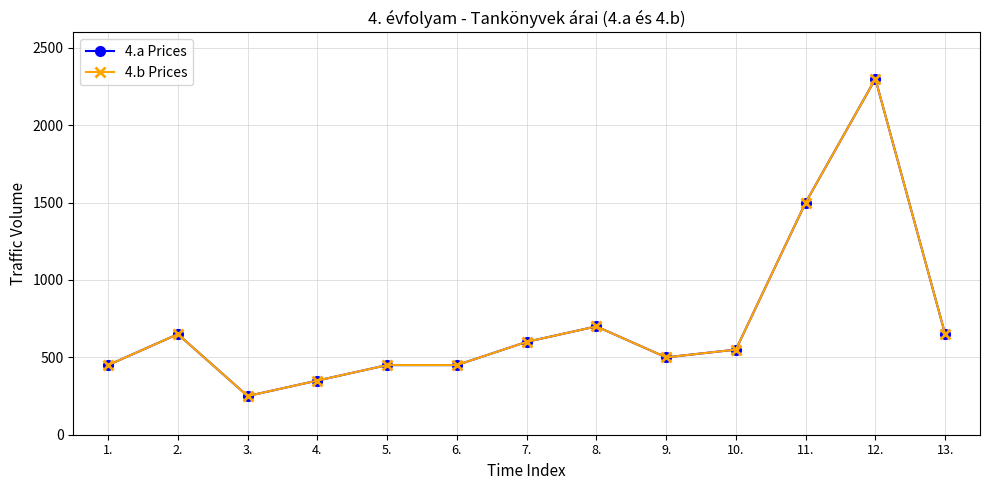

List the series in order of their peak value, lowest first.

4.a Prices, 4.b Prices